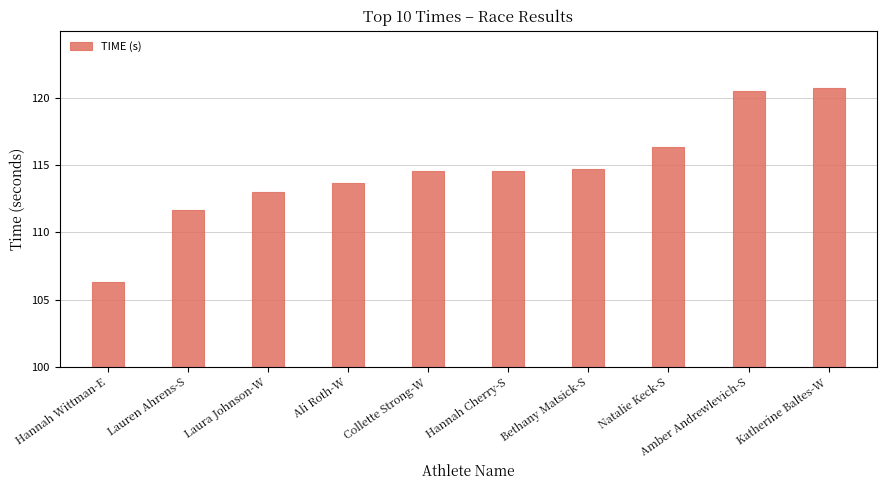

What is the difference between the second highest and second lowest values?

8.8